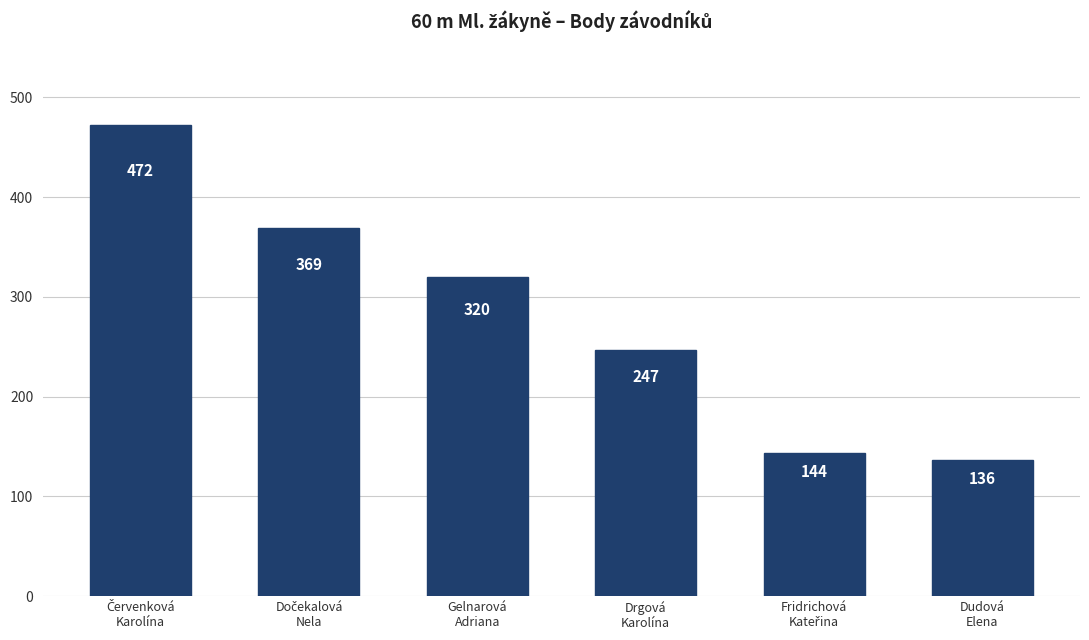

What is the minimum value shown in the chart?

136